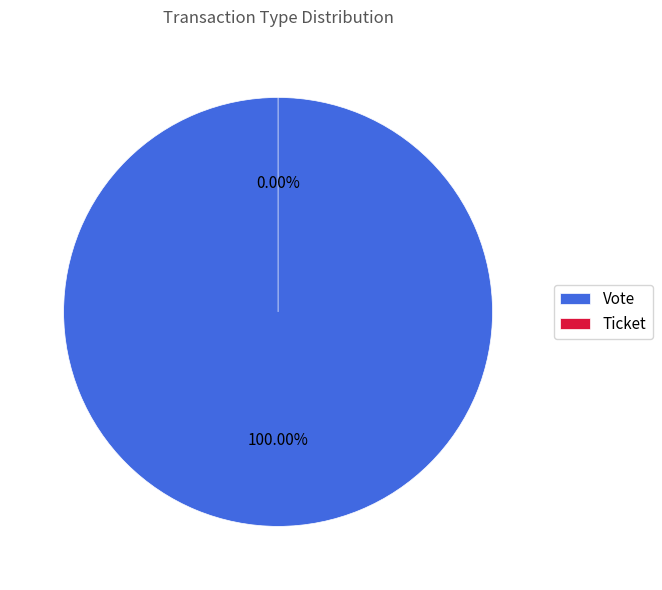

How many slices are in this pie chart?

2